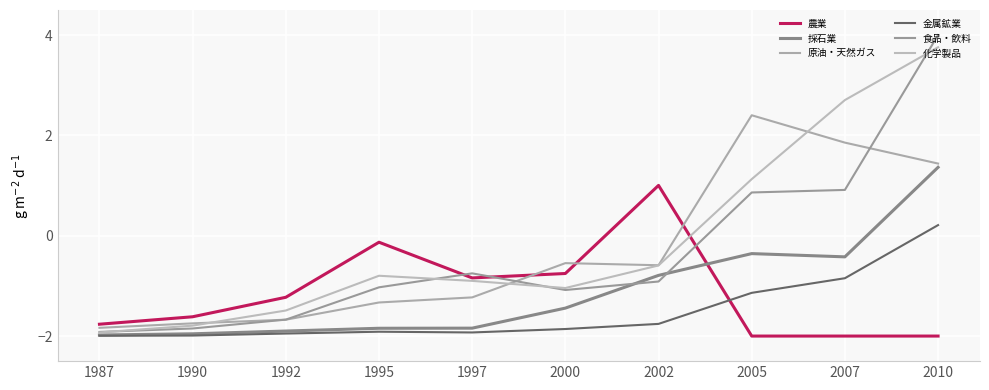

How many lines are shown in the chart?

6